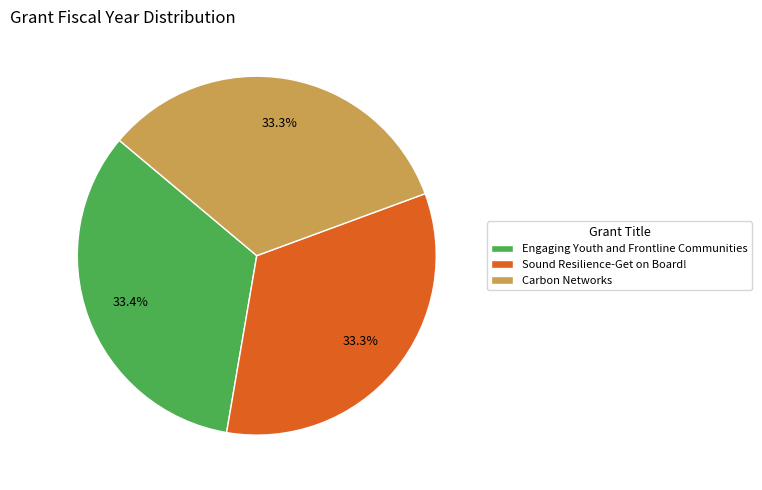

Is Sound Resilience-Get on Board! the majority of the pie?

No